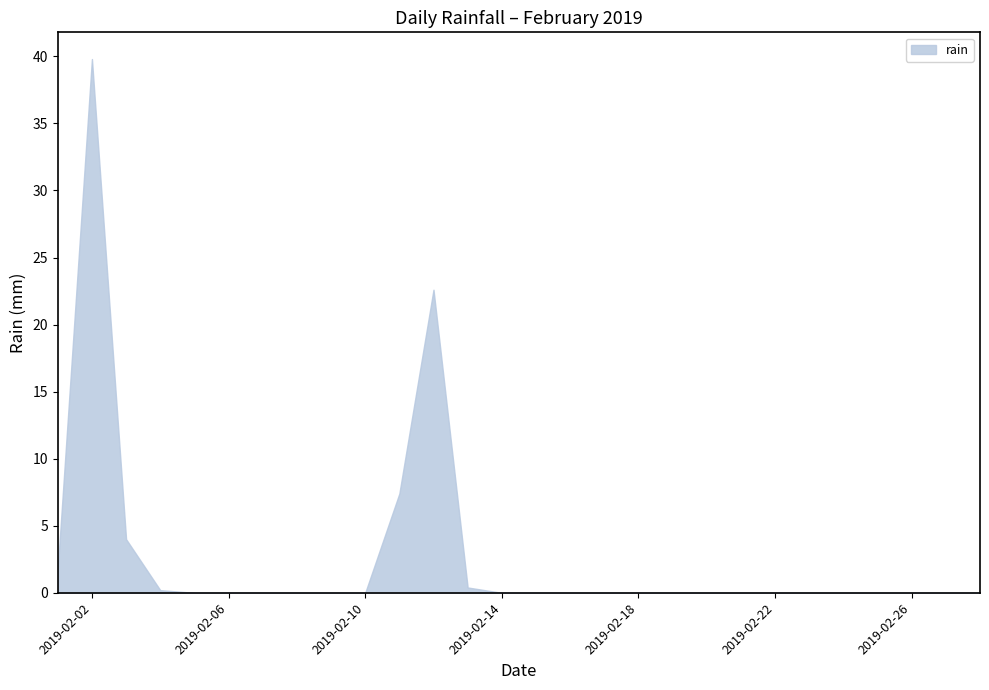

At which category does the chart reach its peak across all series?

2019-02-02